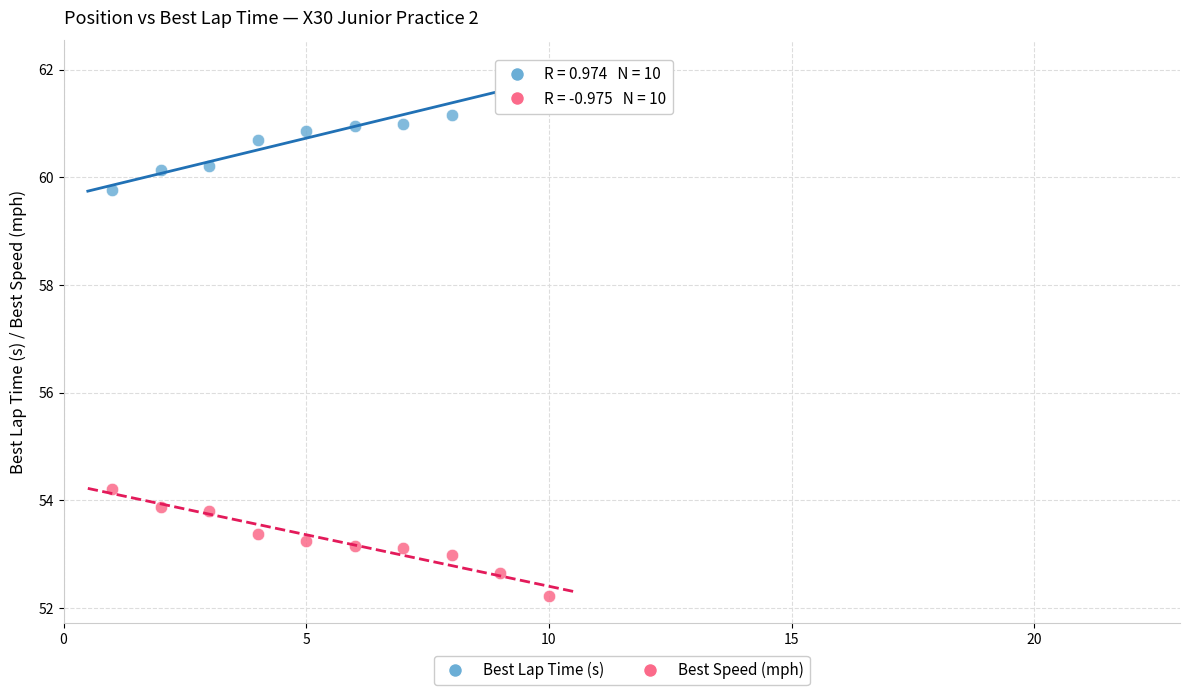

What are all the series names shown in the legend?

Best Lap Time (s), Best Speed (mph)